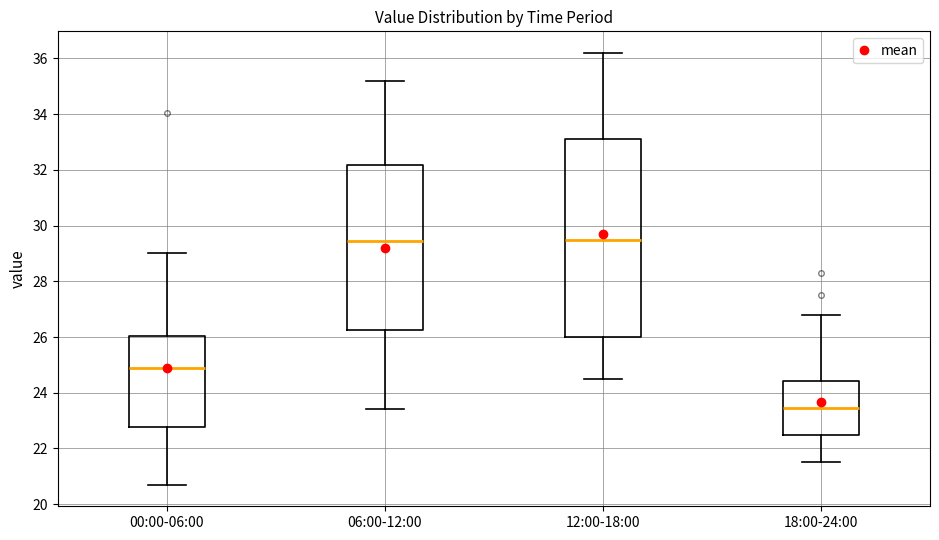

Which box is the tallest, from its lower edge to its upper edge?

12:00-18:00